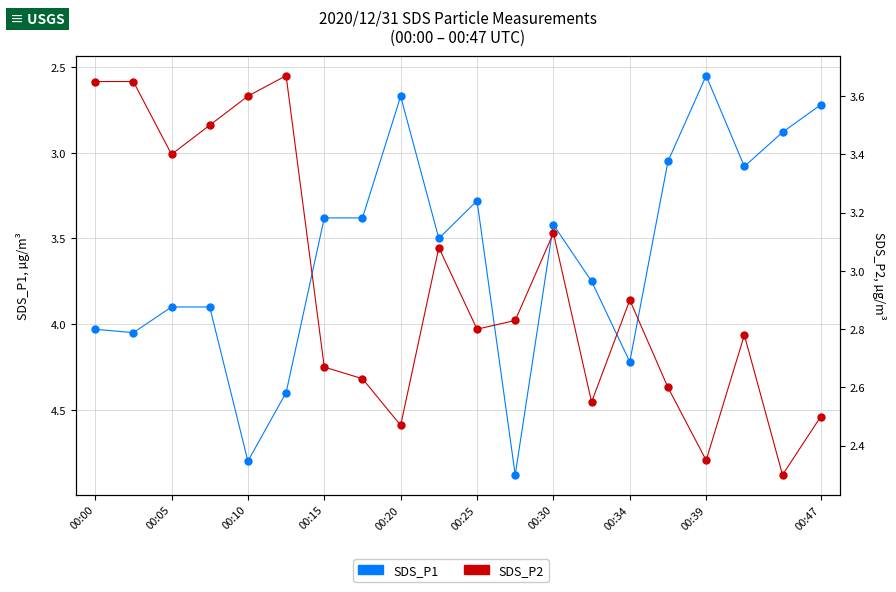

Reading left to right, transcribe all the data shown in this chart.

SDS_P1: 4.0	4.0	3.9	3.9	4.8	4.4	3.4	3.4	2.7	3.5	3.3	4.9	3.4	3.8	4.2	3.0	2.5	3.1	2.9	2.7
SDS_P2: 3.6	3.6	3.4	3.5	3.6	3.7	2.7	2.6	2.5	3.1	2.8	2.8	3.1	2.5	2.9	2.6	2.4	2.8	2.3	2.5